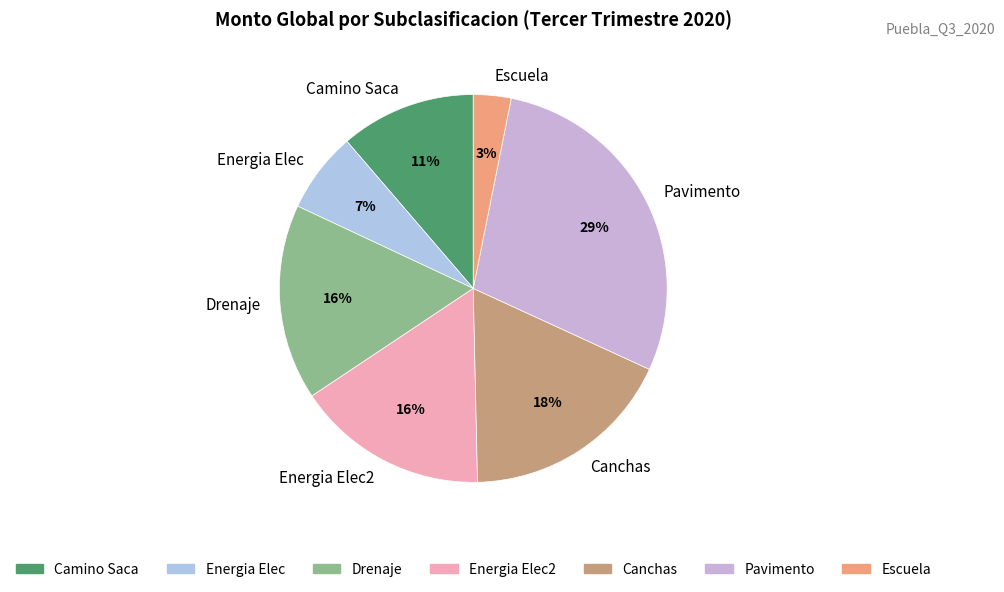

How many slices are in this pie chart?

7